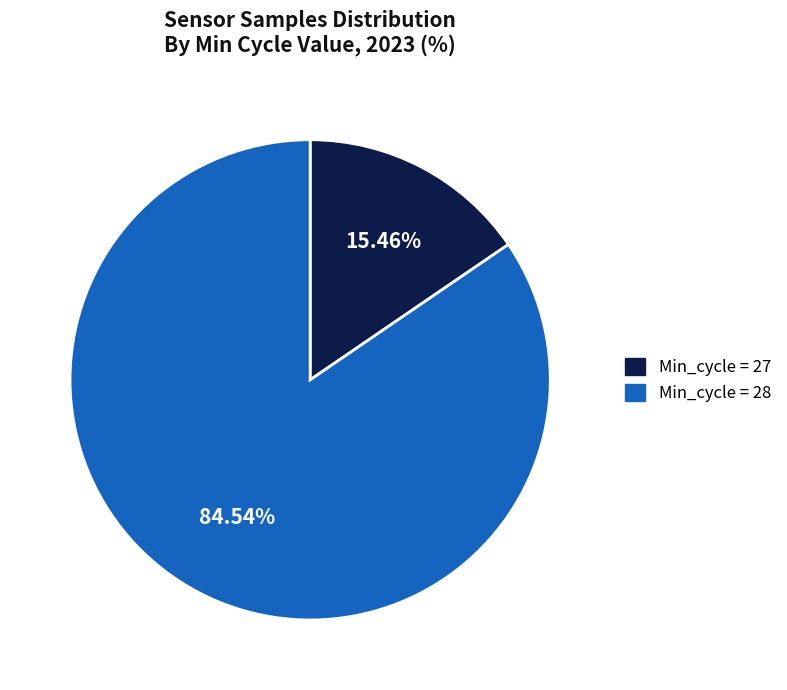

Count the number of slices in the pie.

2